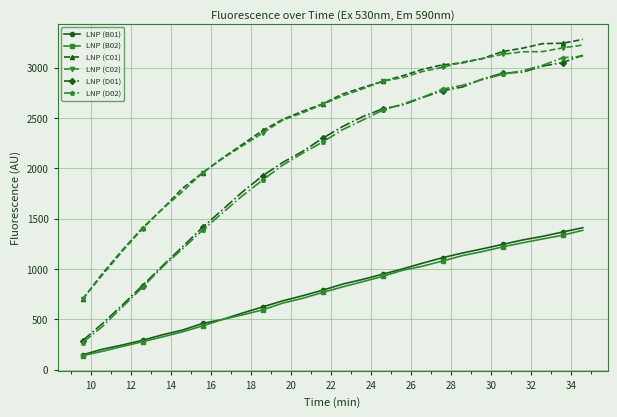

True or false: LNP (D01) and LNP (B02) cross at least once.

False